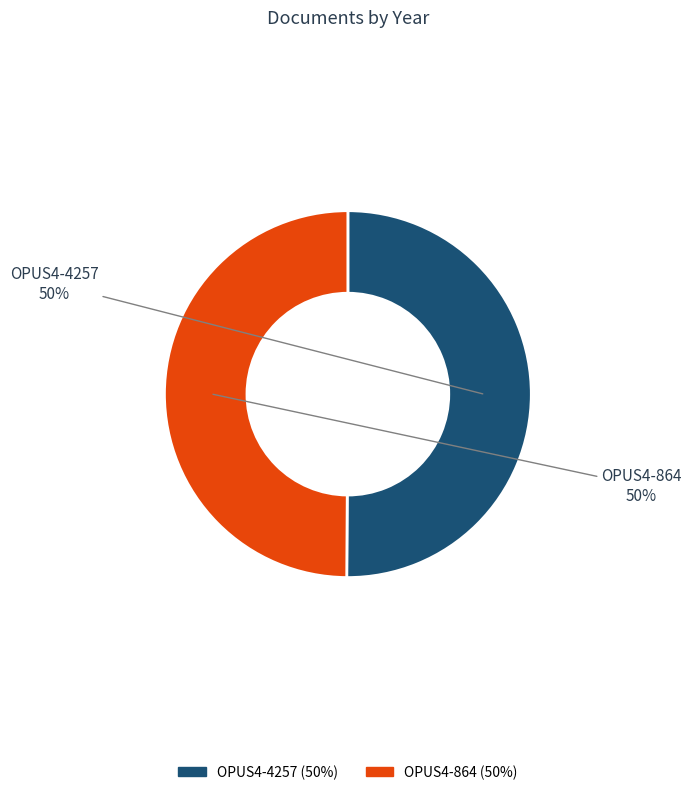

To the nearest percent, what is the average slice percentage?

50%